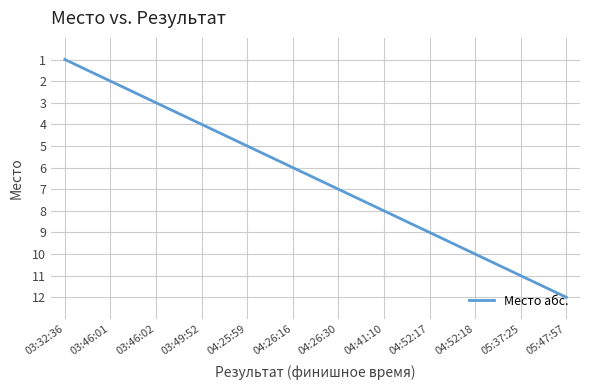

Approximately how many times larger is the value at 04:52:17 compared to 03:46:02?

3.0